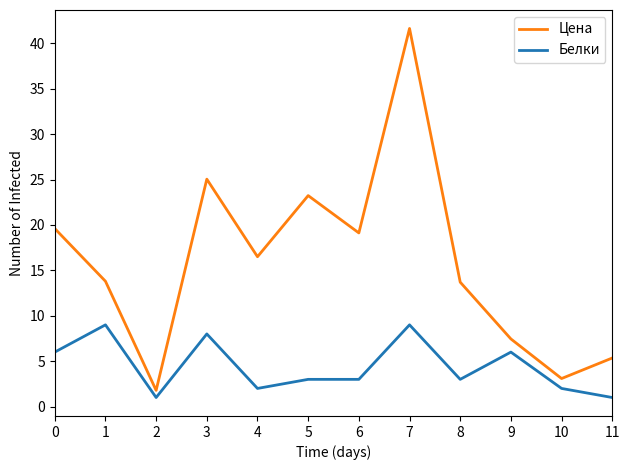

What is the sum of all Цена values?

190.3